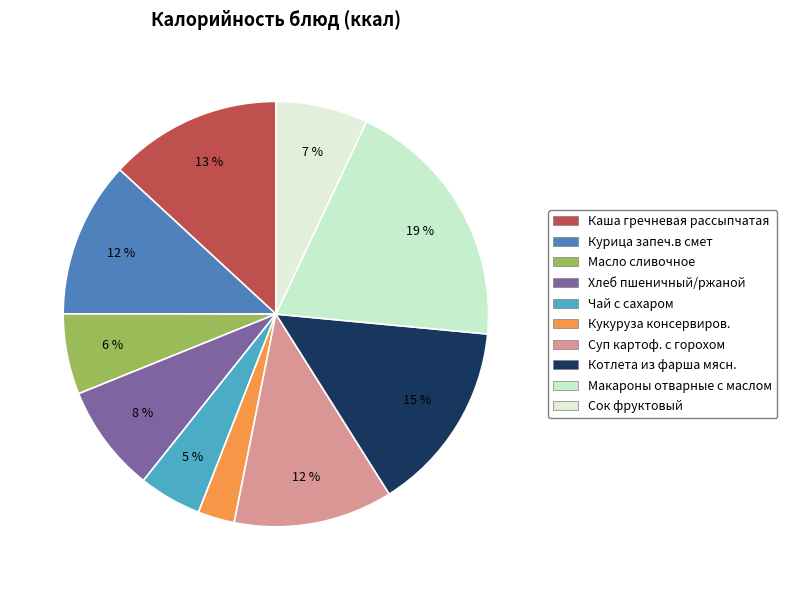

Which slice is the largest?

Макароны отварные с маслом